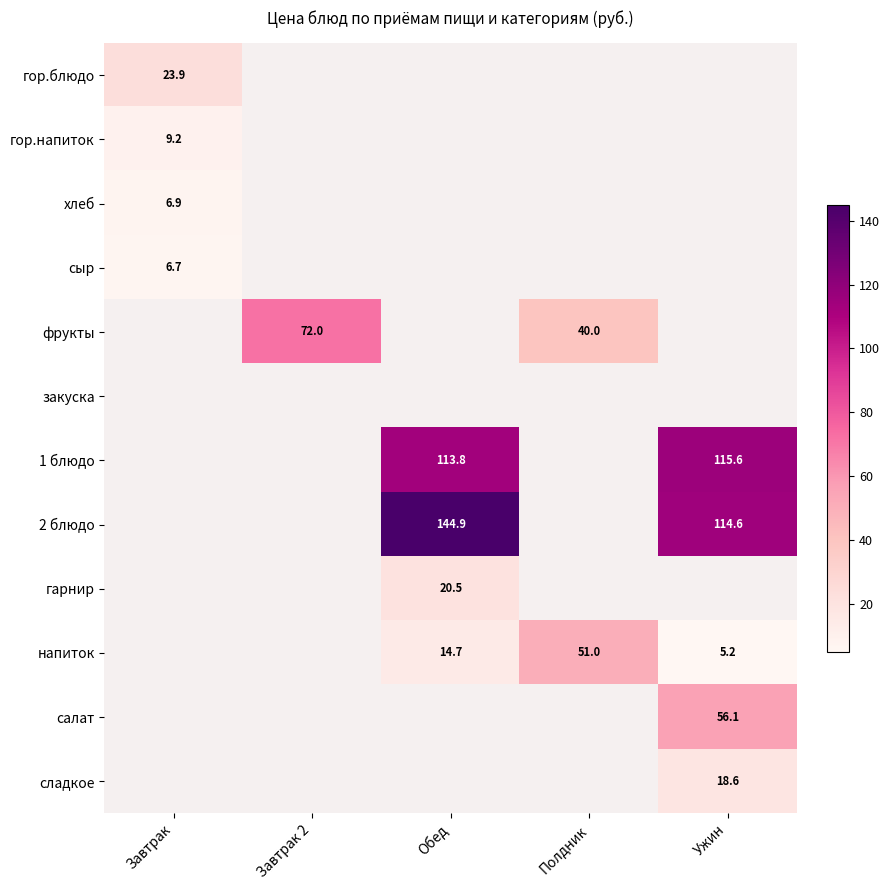

Is the value of напиток at Полдник greater than the value of 1 блюдо at Обед?

No